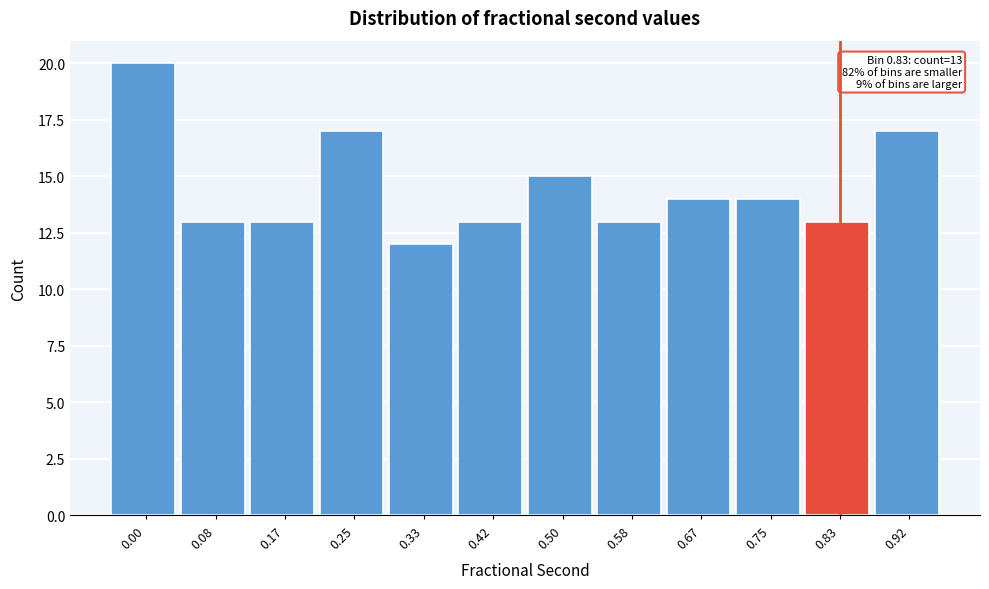

Reading left to right, transcribe all the data shown in this chart.

20	13	13	17	12	13	15	13	14	14	13	17